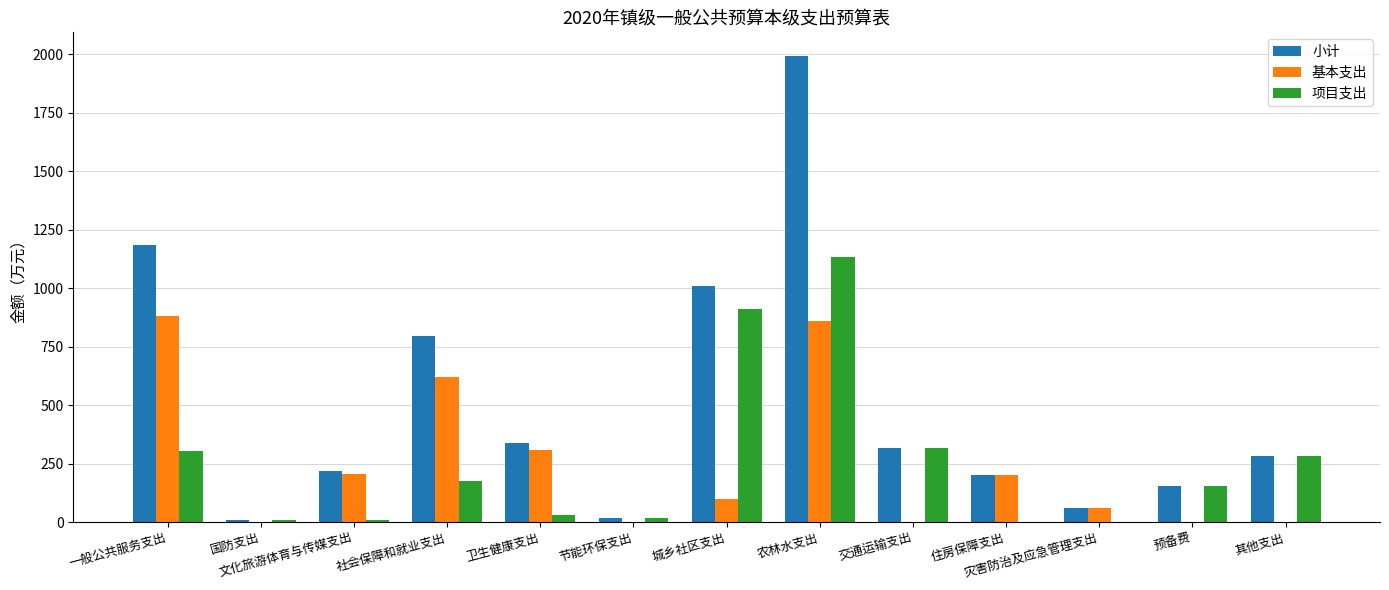

At which label does 小计 first exceed 282?

一般公共服务支出